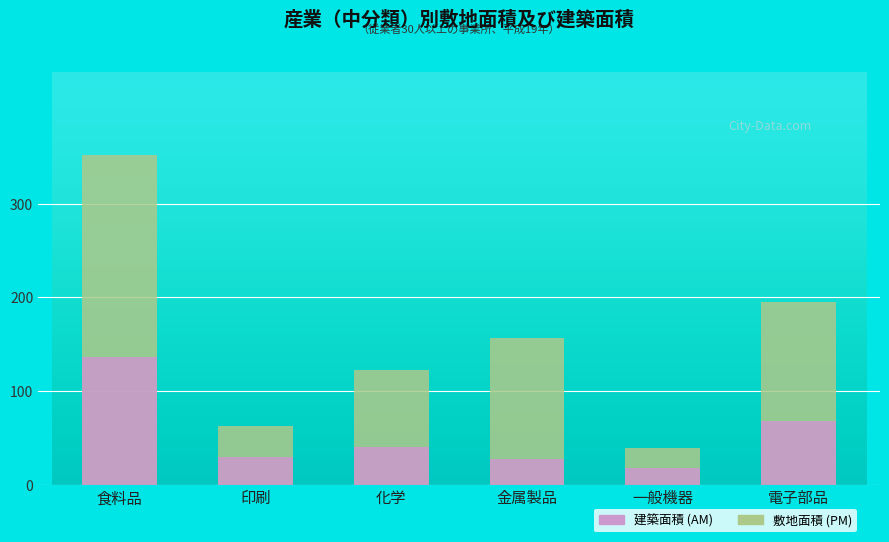

Rank the series by their maximum value, from lowest to highest.

建築面積 (AM), 敷地面積 (PM)